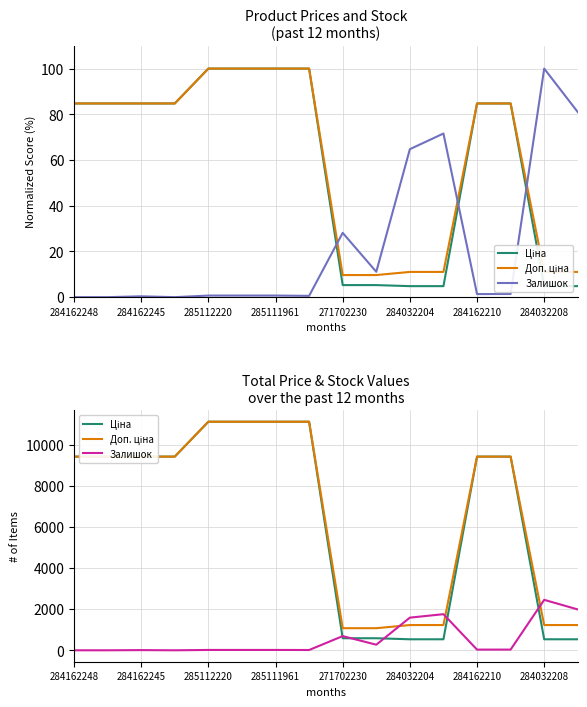

At how many categories does at least one series exceed 6447?

10